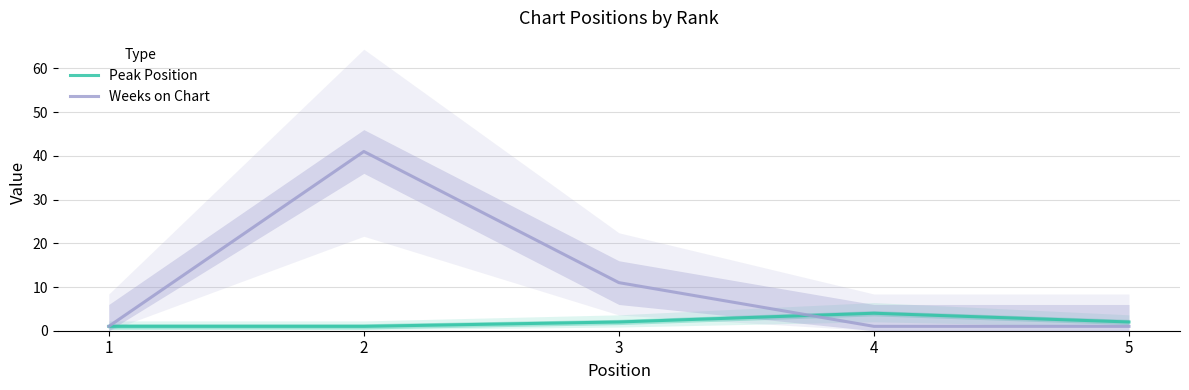

How many distinct data groups are displayed?

2